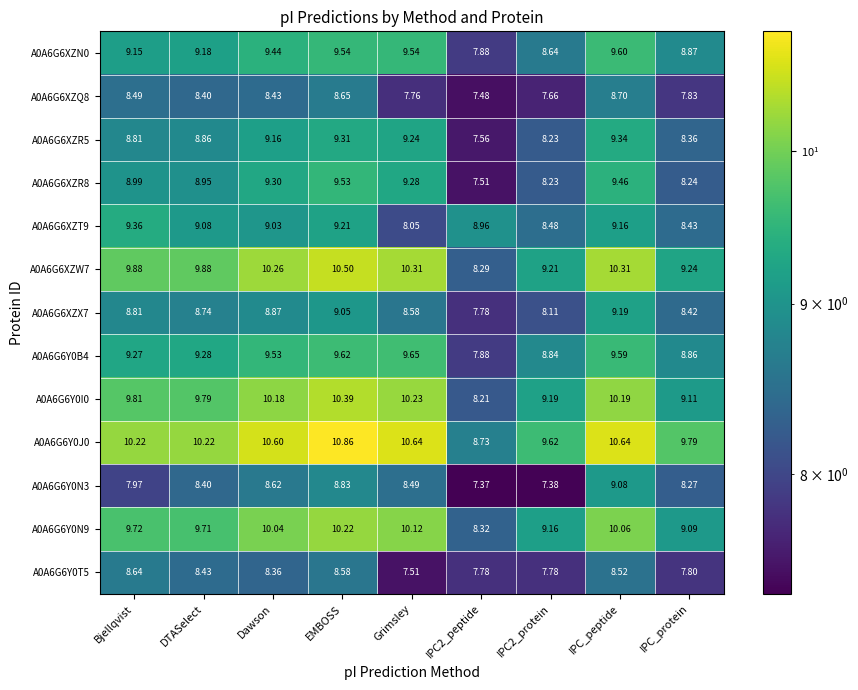

Which series has the largest range (max minus min)?

A0A6G6XZW7